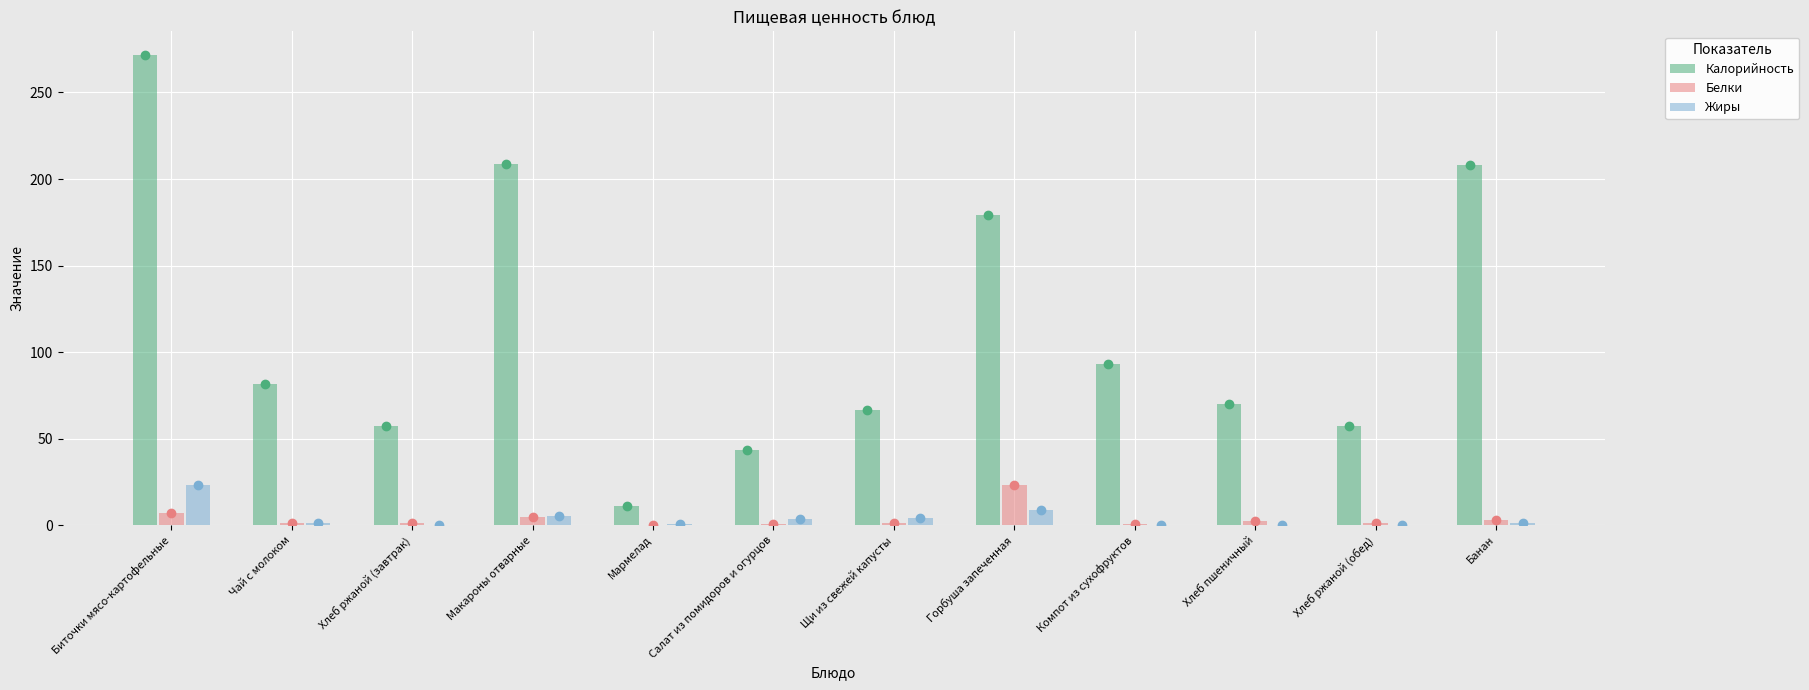

Does the chart contain stacked bars?

No